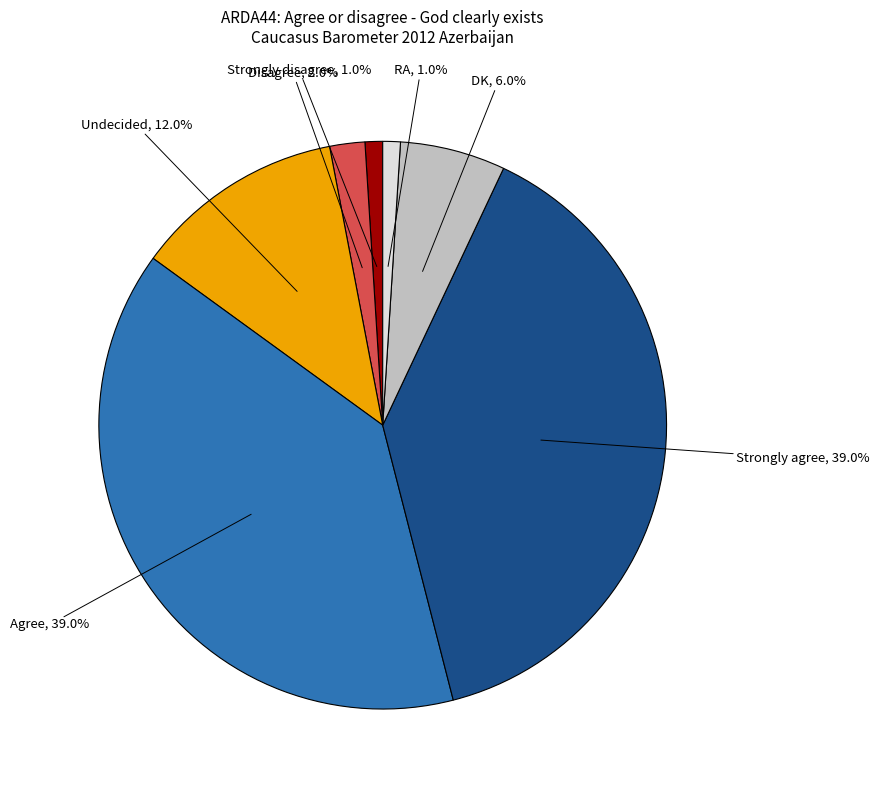

To the nearest percent, what is the difference between the largest and smallest slice percentages?

38%